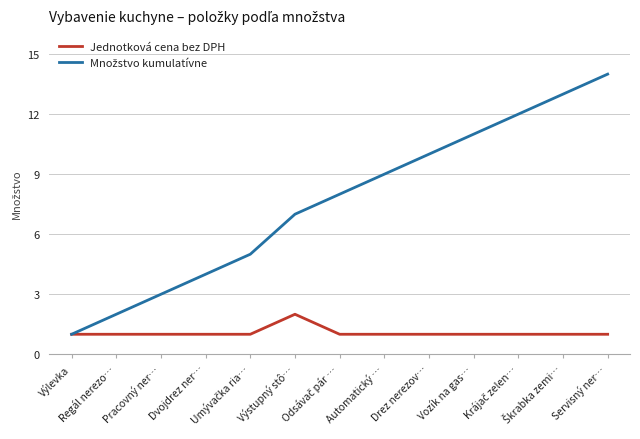

What is the greatest value displayed?

14